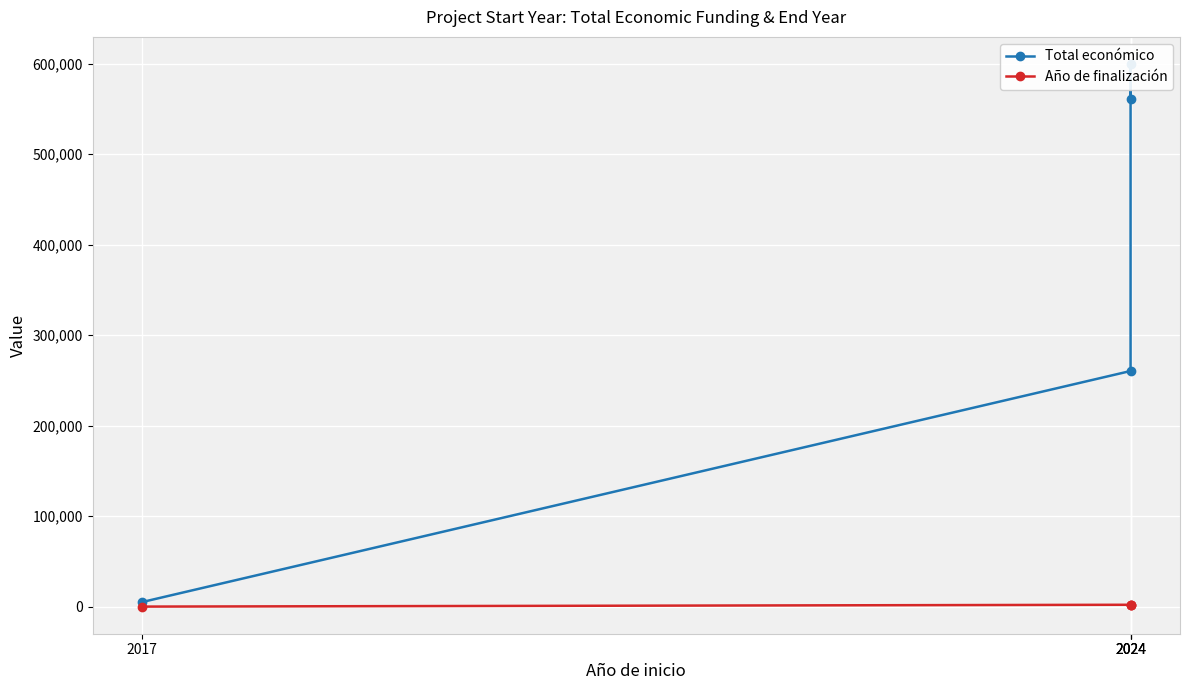

What is the difference between the Año de finalización values at 2024 and 2017?

2027